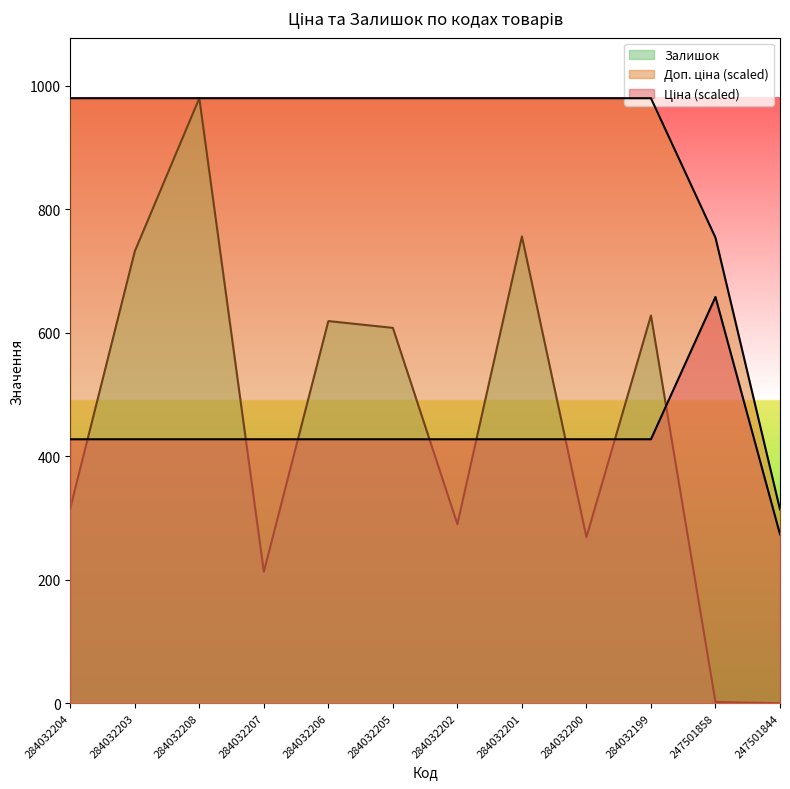

How many times do Ціна and Залишок cross each other?

8